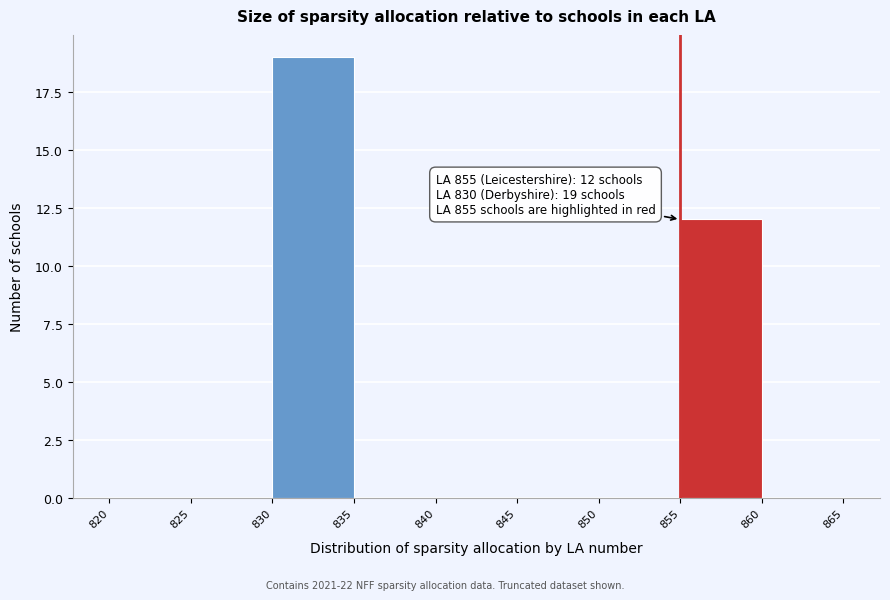

Which range on the x-axis has the tallest bar?

830 to 835